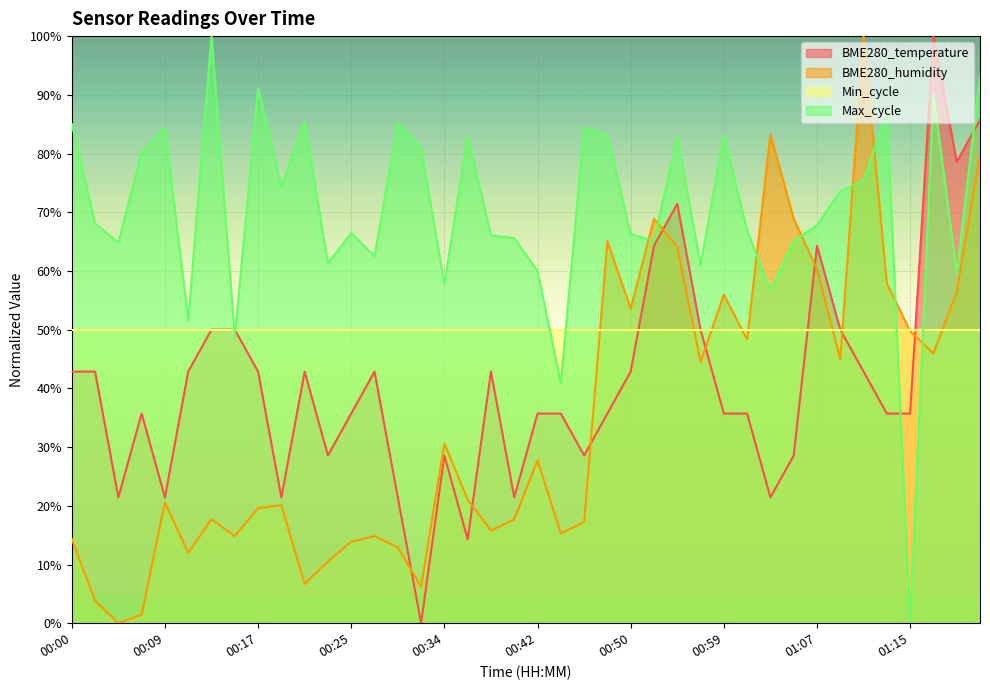

The Max_cycle series shows 112.8 at 00:59. True or false?

False